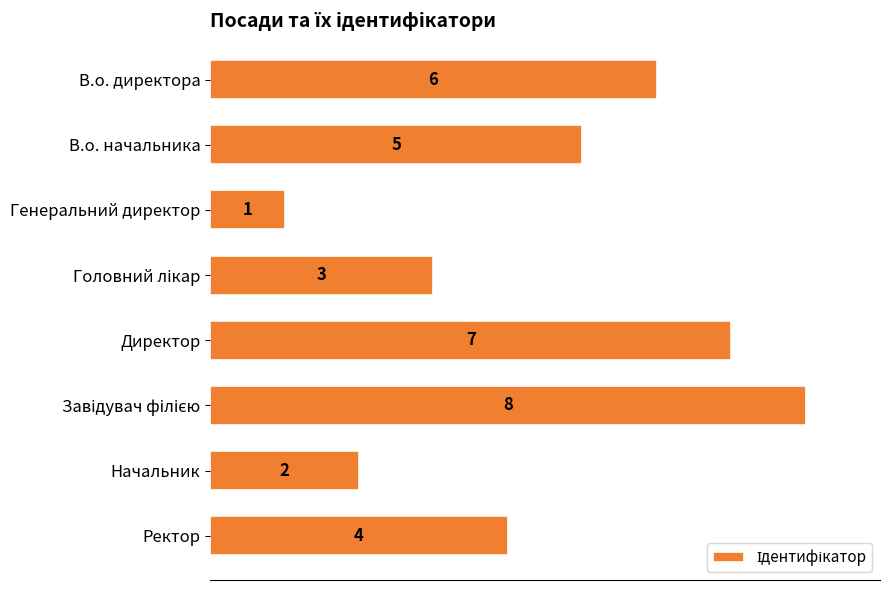

Are the bars grouped side by side (vs. stacked)?

No